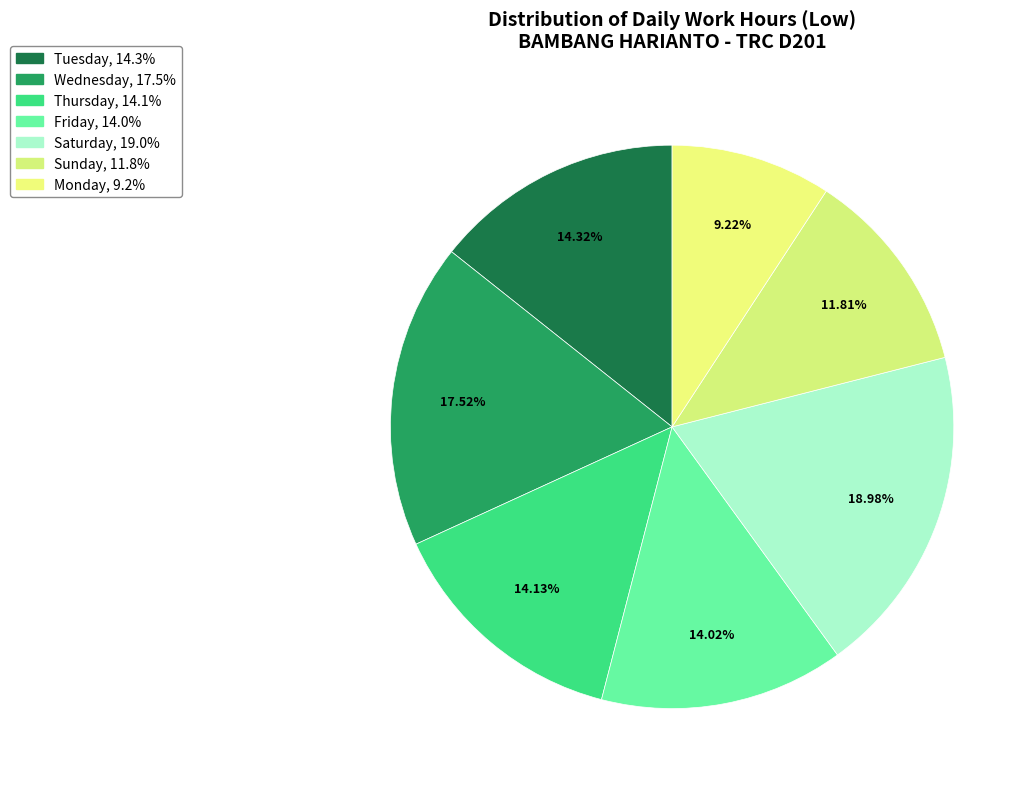

Count the number of slices in the pie.

7